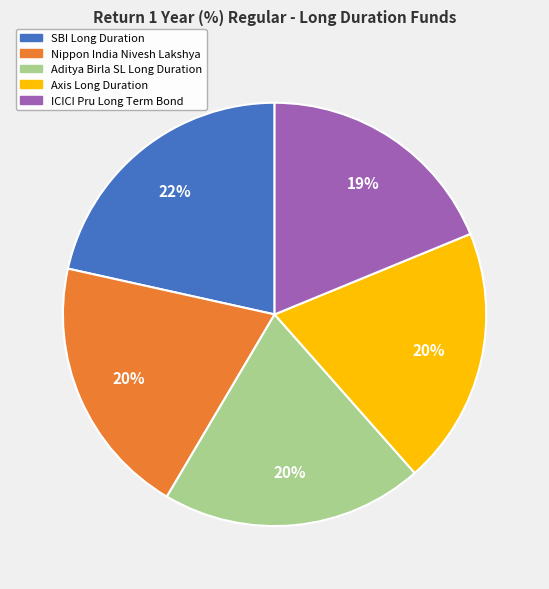

Is there a majority slice in this chart?

No